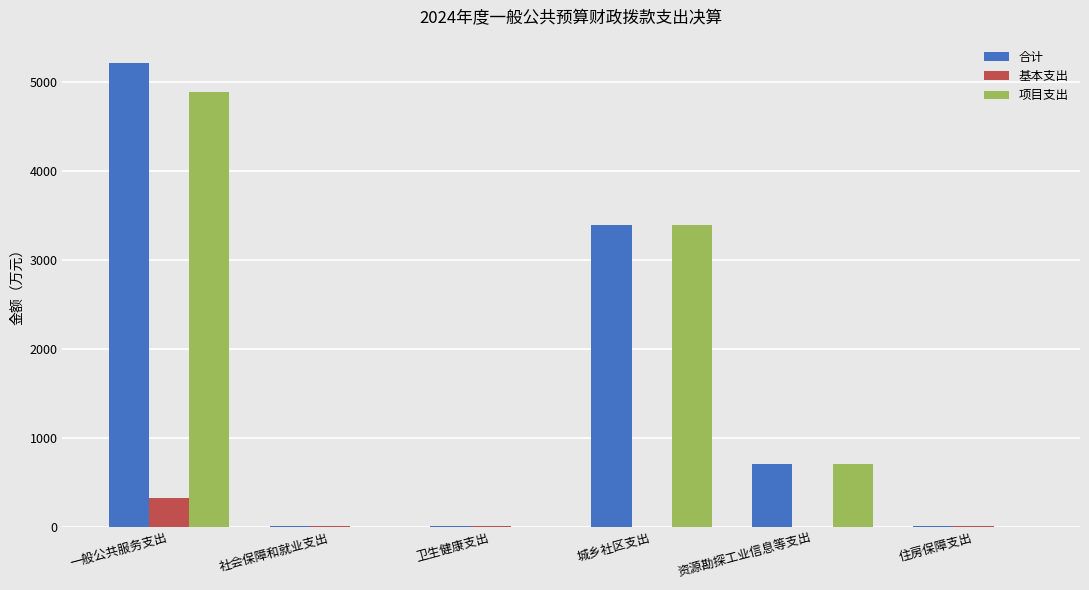

Is it true that 基本支出 equals 12.7 at 住房保障支出?

True